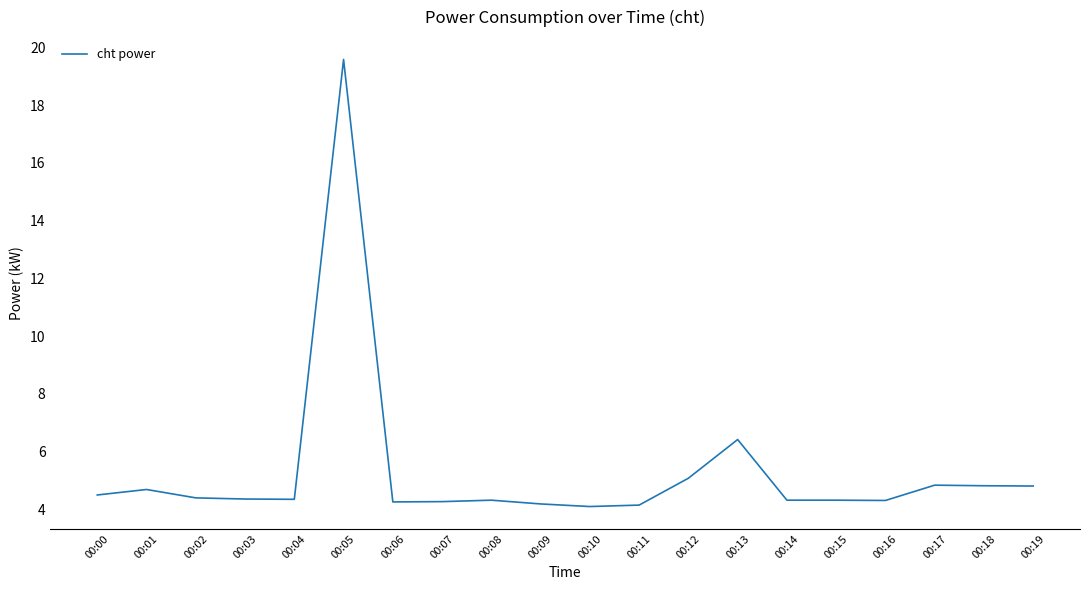

What is the smallest value displayed?

4.1